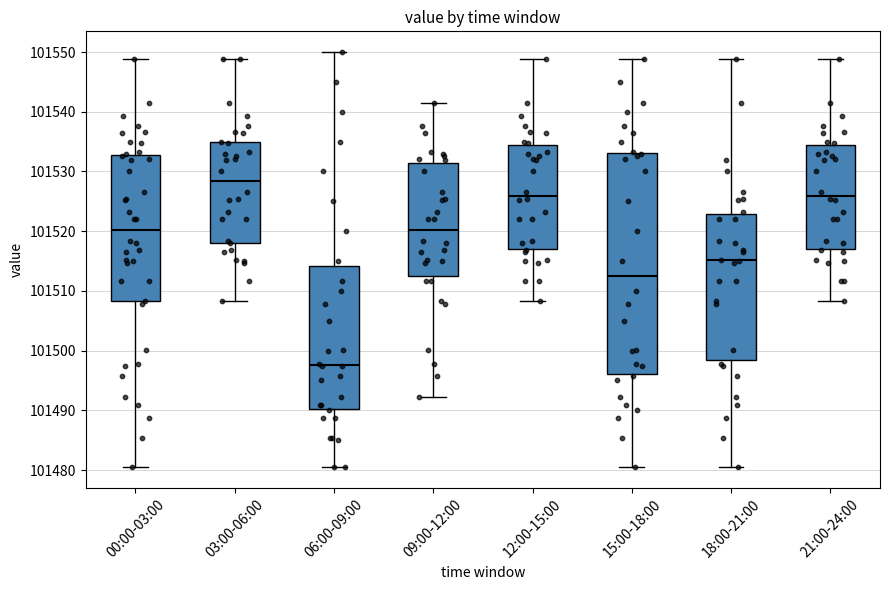

Reading left to right, transcribe this box plot: for each box, give where its median line is, the range the box spans, and where its two whiskers end, as read against the y-axis. The values are not printed on the chart, so give them approximately, as read against the axis.

00:00-03:00: median 101520, box 101508 to 101533, whiskers 101480 to 101549
03:00-06:00: median 101528, box 101518 to 101535, whiskers 101508 to 101549
06:00-09:00: median 101498, box 101490 to 101514, whiskers 101480 to 101550
09:00-12:00: median 101520, box 101512 to 101531, whiskers 101492 to 101541
12:00-15:00: median 101526, box 101517 to 101534, whiskers 101508 to 101549
15:00-18:00: median 101513, box 101496 to 101533, whiskers 101480 to 101549
18:00-21:00: median 101515, box 101498 to 101523, whiskers 101480 to 101549
21:00-24:00: median 101526, box 101517 to 101534, whiskers 101508 to 101549